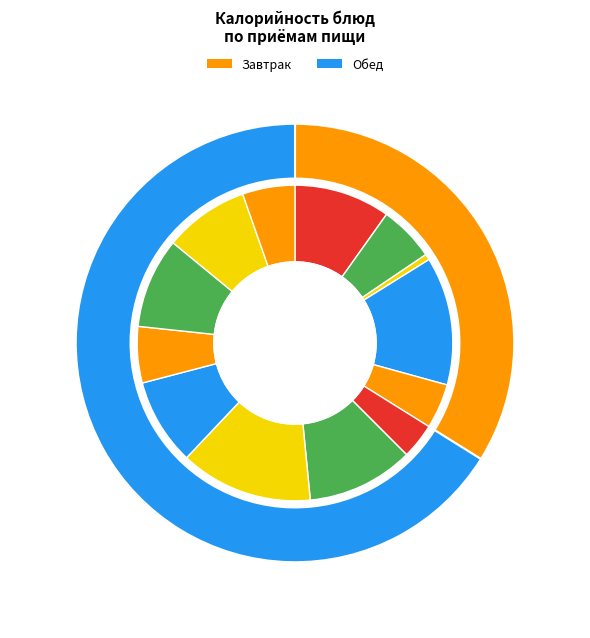

Does пшеничный account for over 50% of the chart?

No